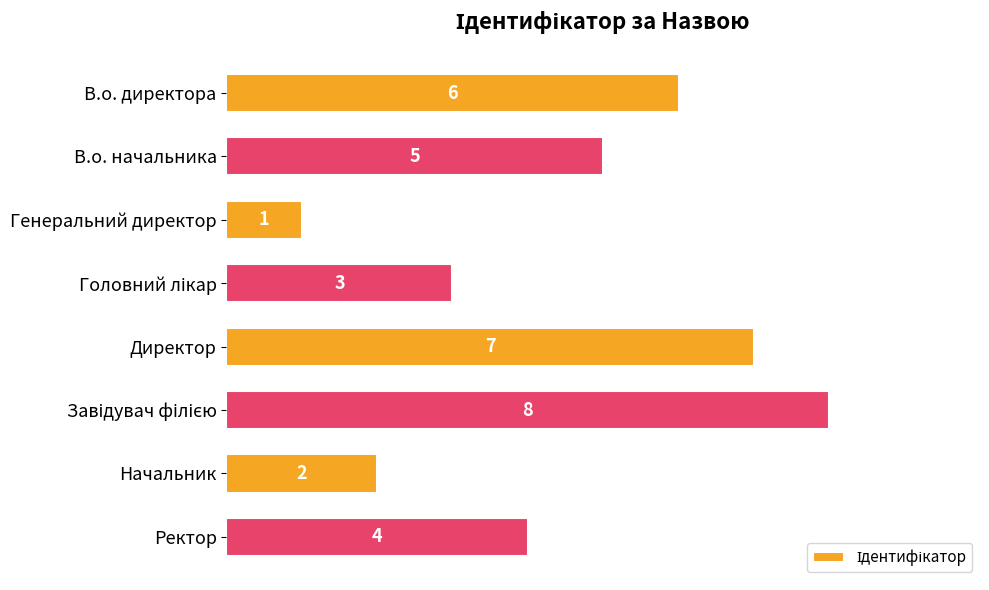

Count the values in the range 3 to 7.

5